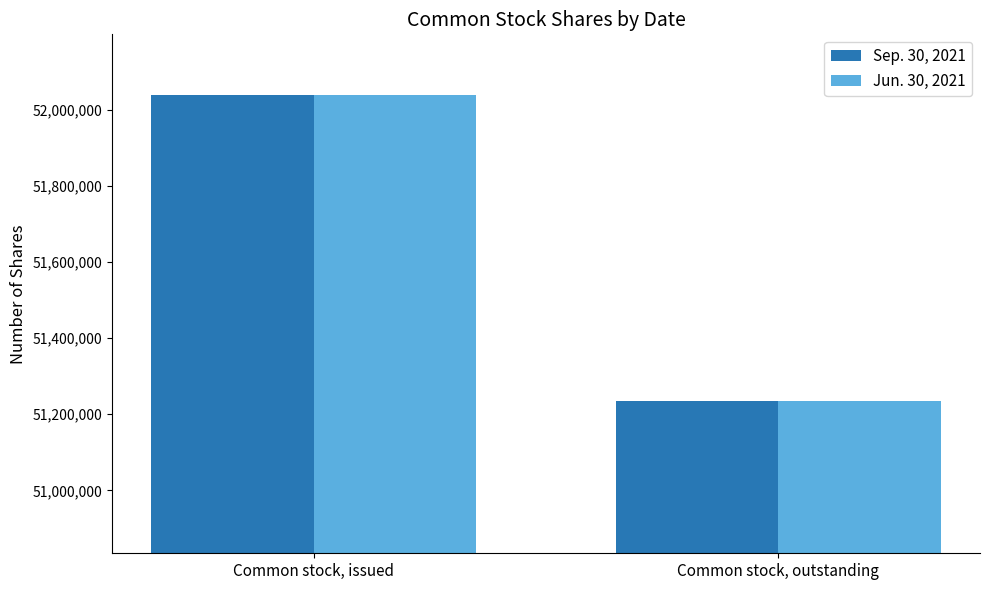

List the labels in order of Sep. 30, 2021 value, smallest first.

Common stock, outstanding, Common stock, issued